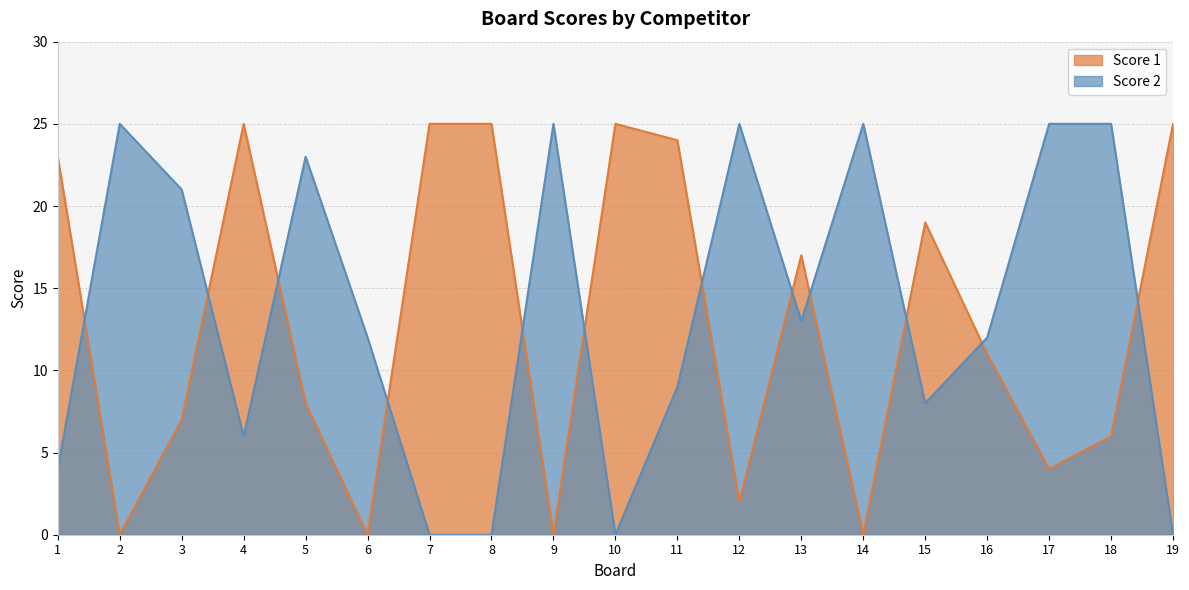

The Score 1 series shows 16 at 8. True or false?

False